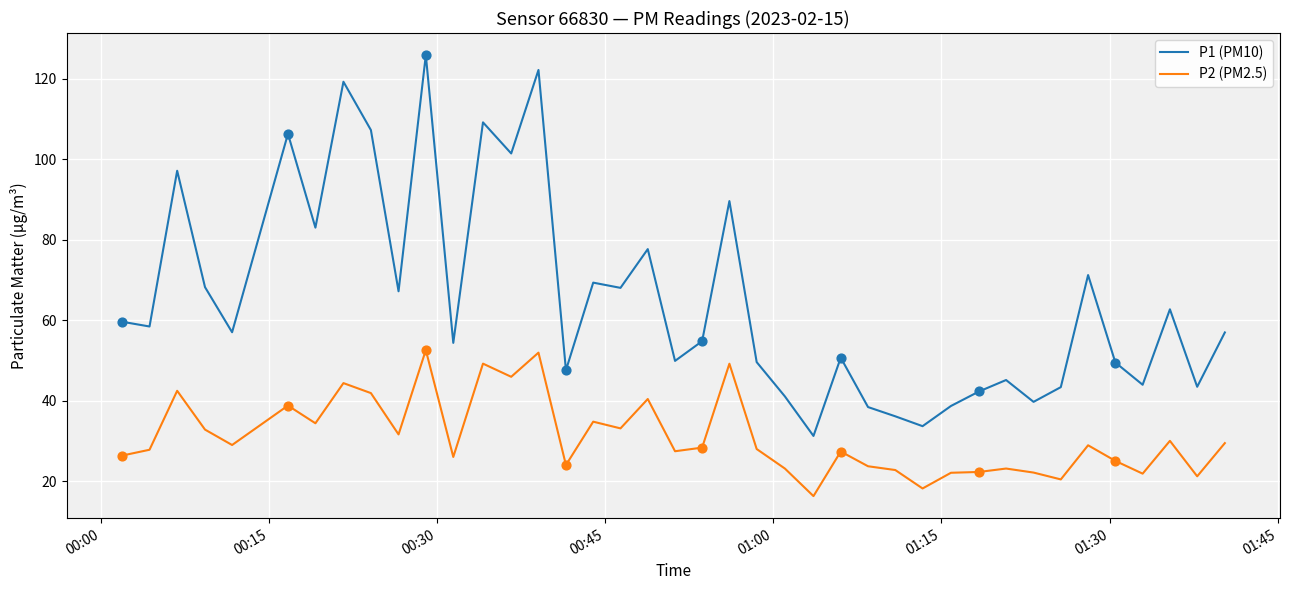

Which series has the largest total across all categories?

P1 (PM10)